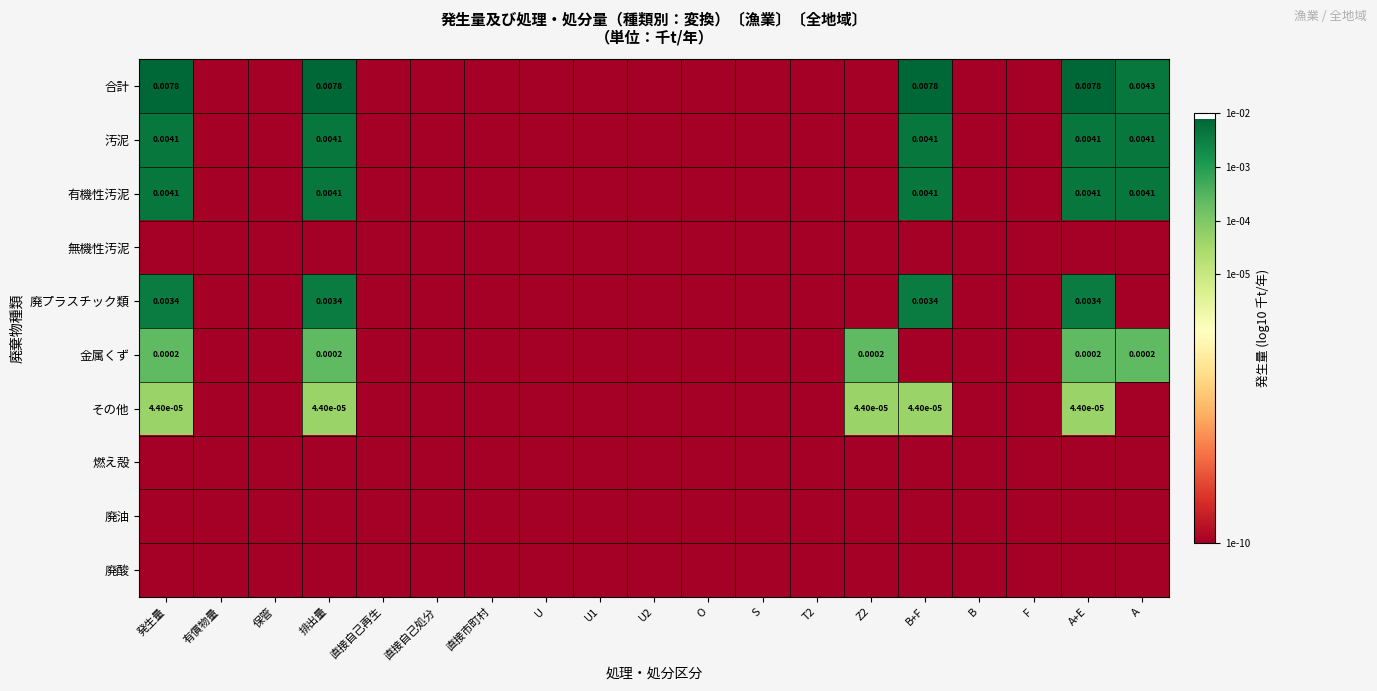

At which category is the sum across all series the highest?

発生量